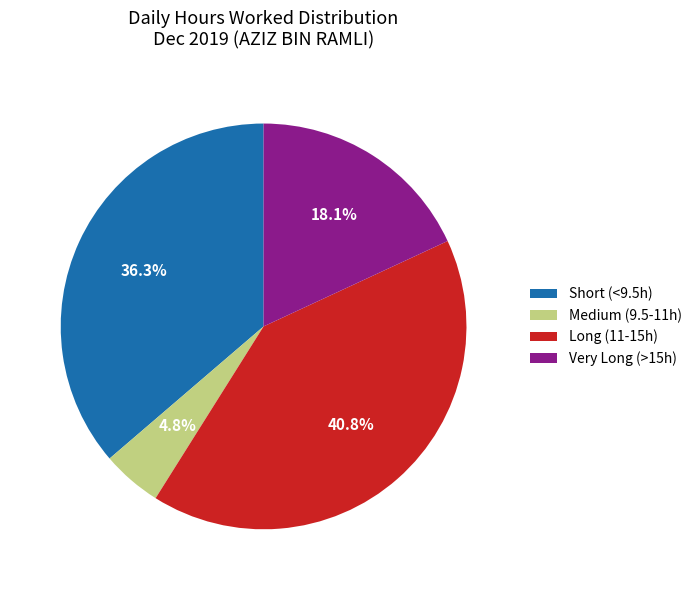

How many segments does this pie chart have?

4